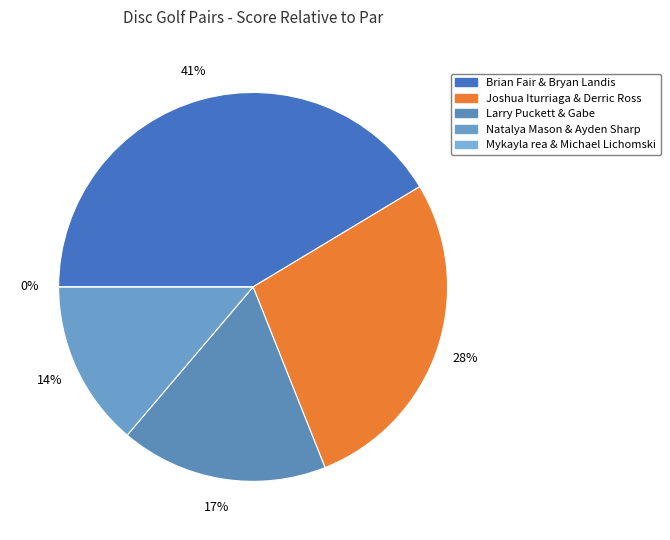

Does any single category account for the majority?

No